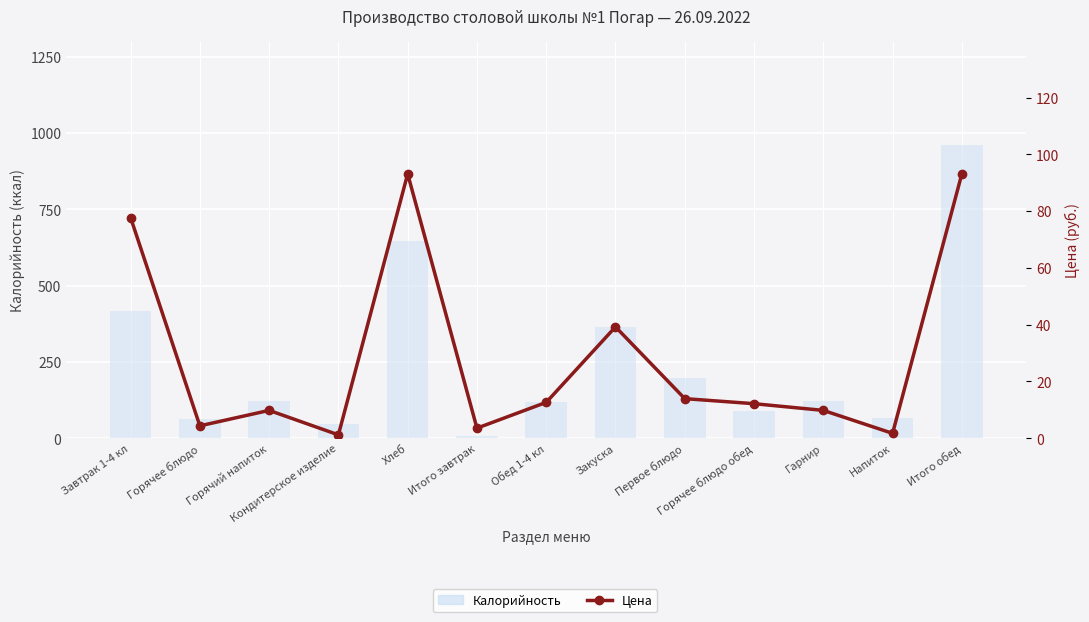

Is it true that Цена equals 1.7 at Напиток?

True